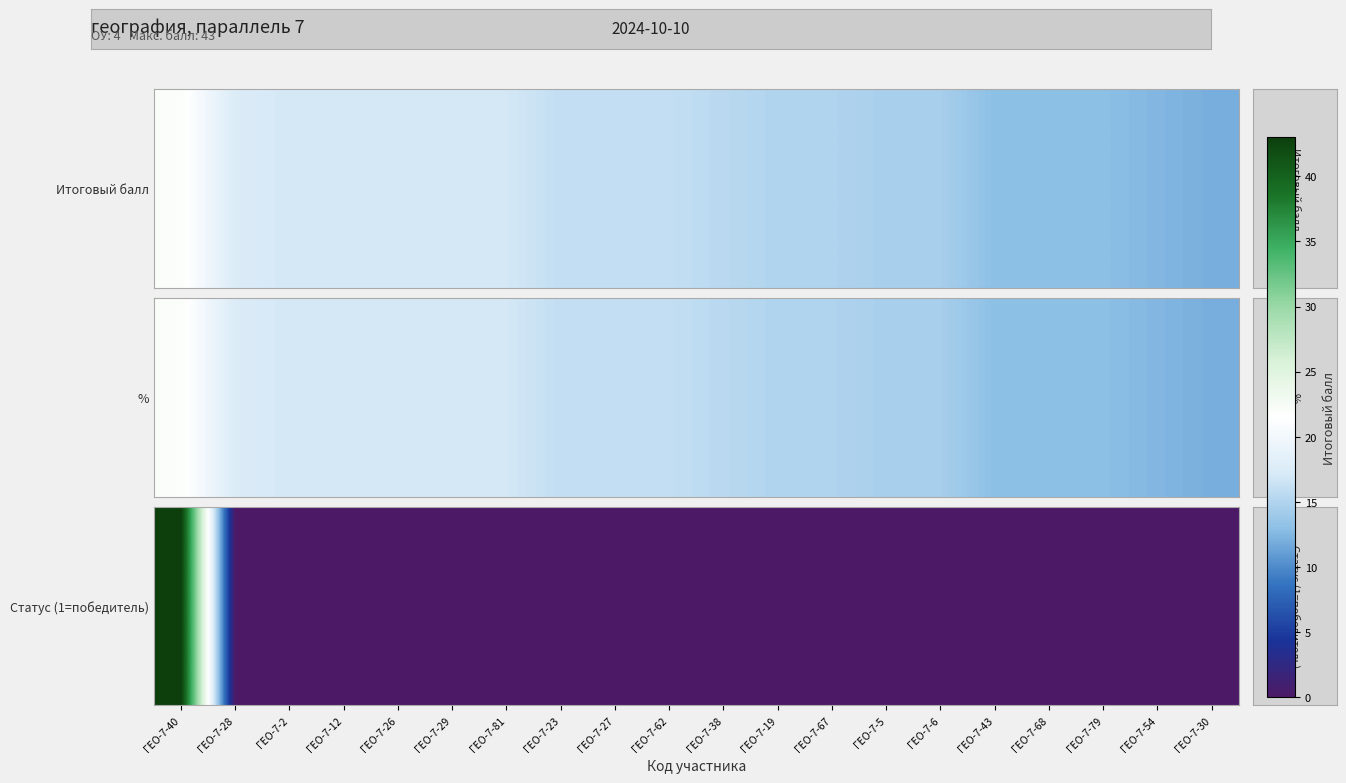

The value at ГЕО-7-26 is 0. True or false?

False